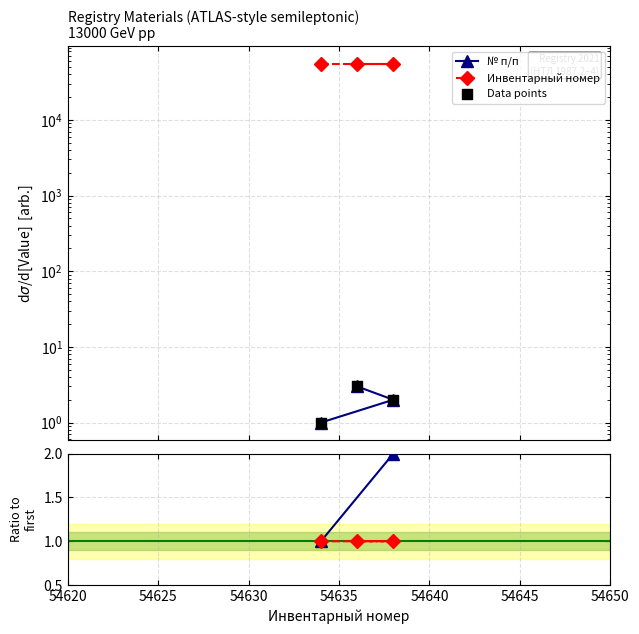

Which series has the largest total across all categories?

Инвентарный номер